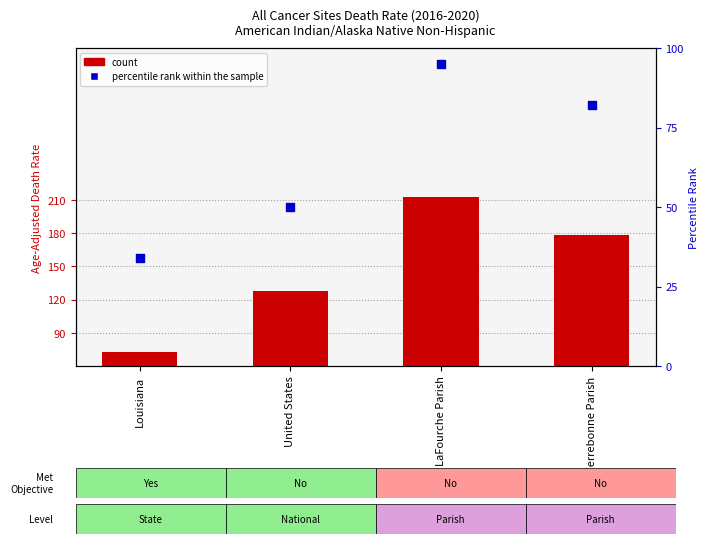

Which series reaches the minimum Y coordinate?

count